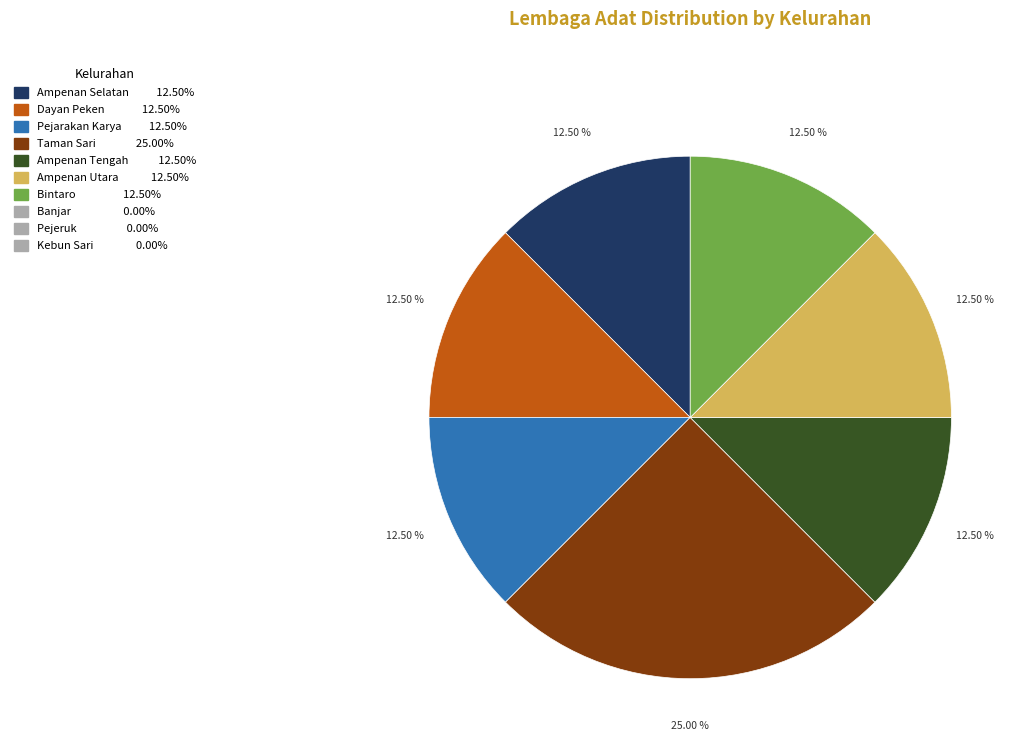

Is there any slice that represents more than half of the pie?

No